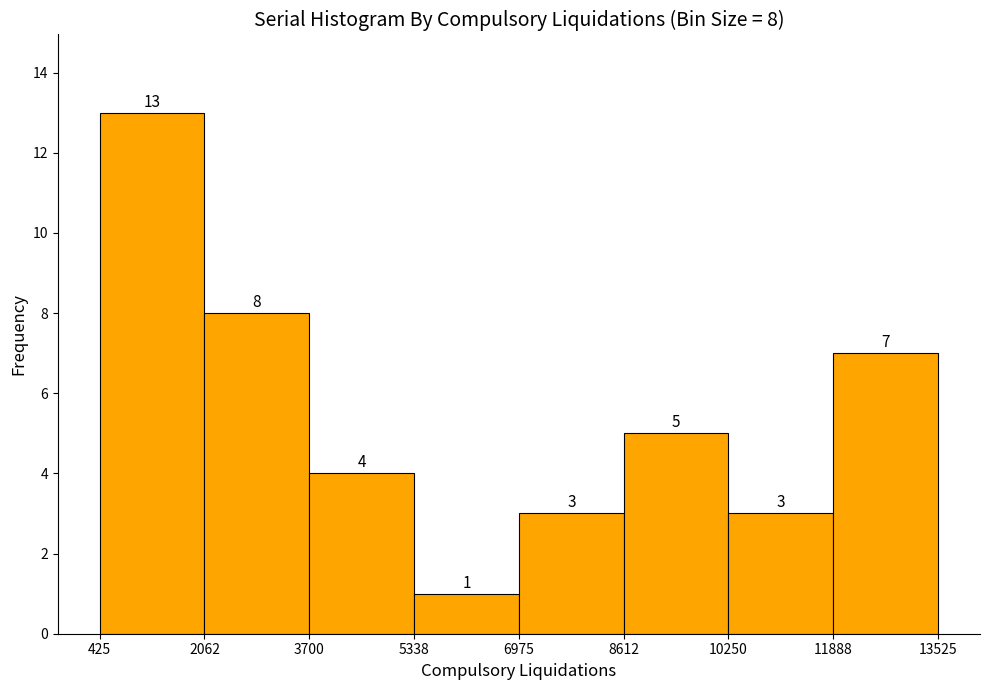

Over which range of the x-axis is the bar tallest?

425 to 2062